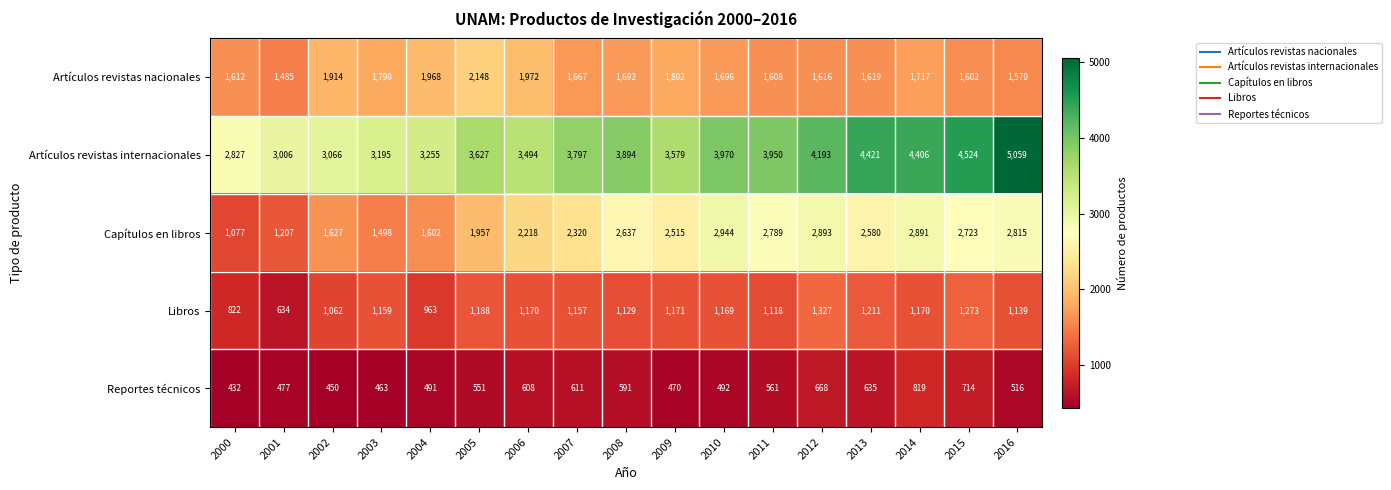

Rank the series at 2009 from lowest to highest value.

Reportes técnicos, Libros, Artículos revistas nacionales, Capítulos en libros, Artículos revistas internacionales